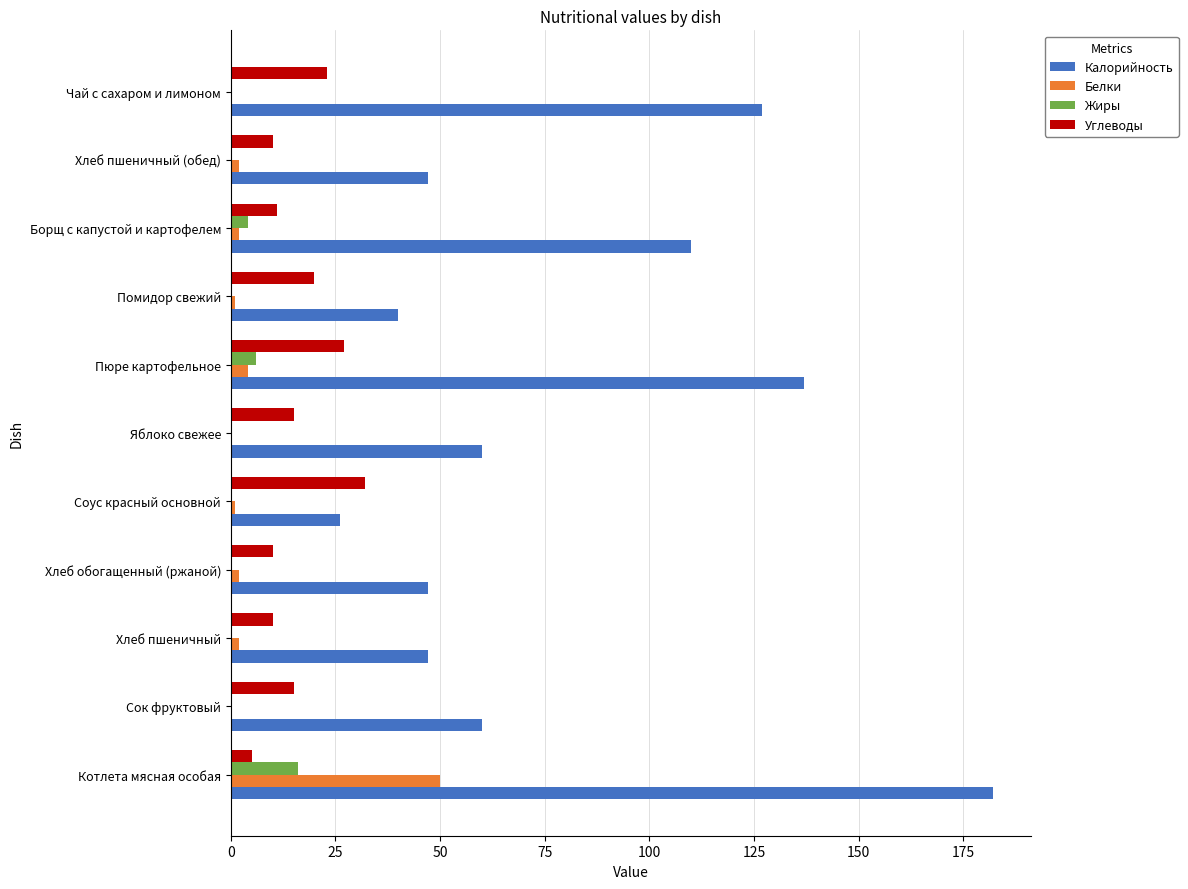

Between Хлеб пшеничный and Пюре картофельное, which series saw the biggest shift?

Калорийность